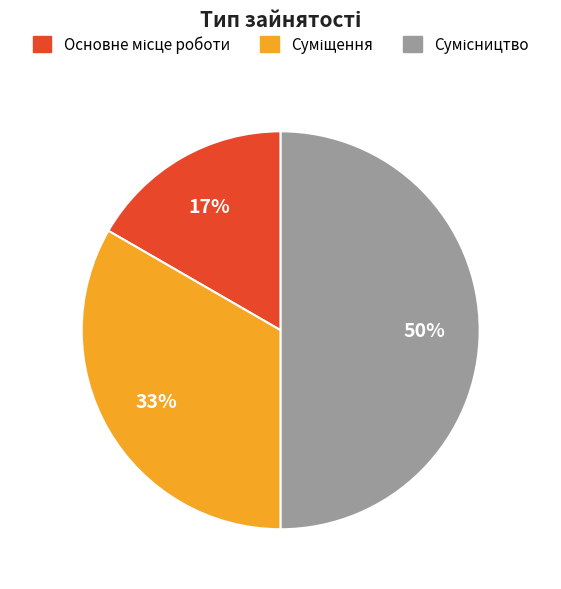

To the nearest percent, what is the average slice percentage?

33%